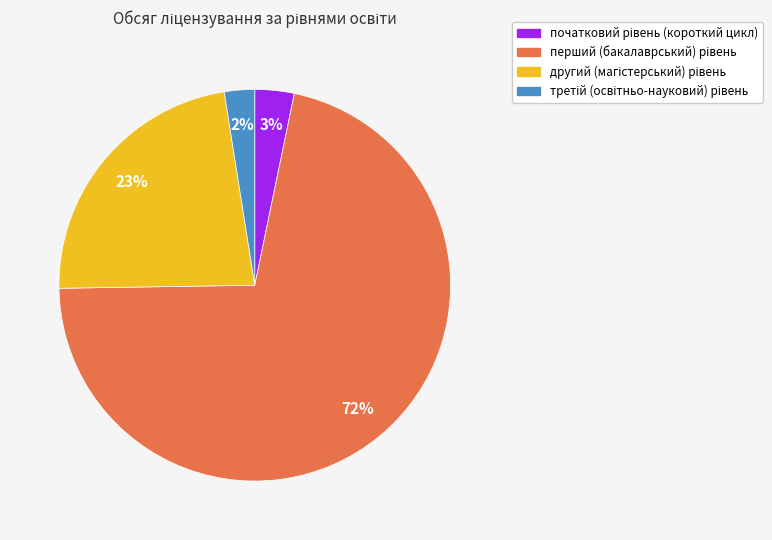

Is there any slice that represents more than half of the pie?

Yes